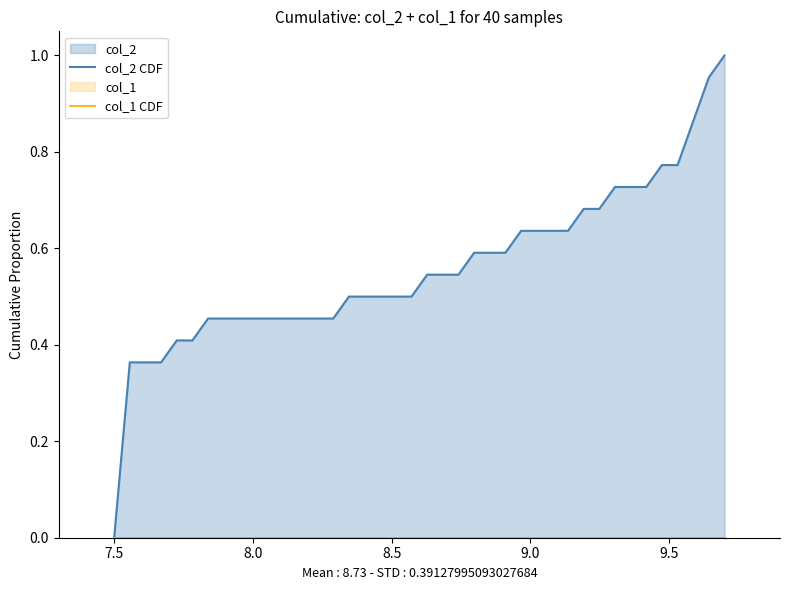

The value of col_1 CDF at 28 is 0.0. True or false?

True